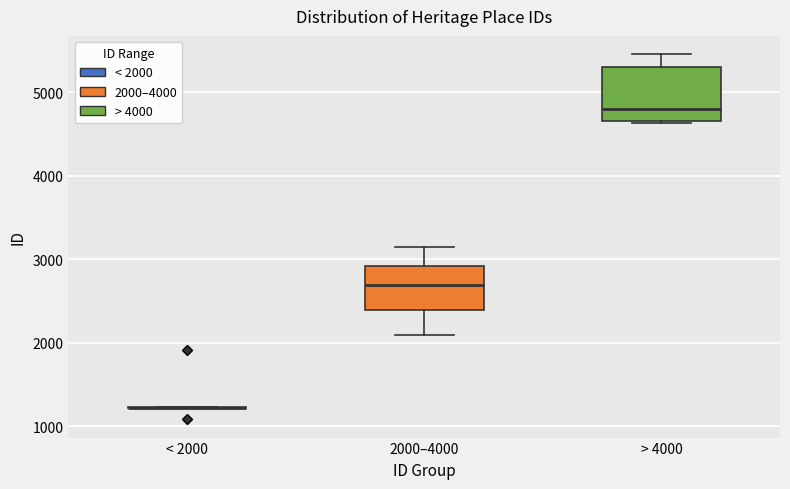

Where is the upper edge of the box for > 4000 on the y-axis? The values are not printed on the chart, so give them approximately, as read against the axis.

5300